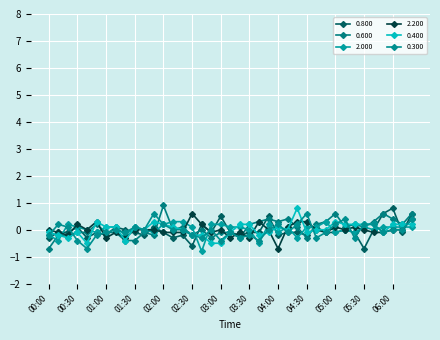

Which series has the largest range (max minus min)?

0.600